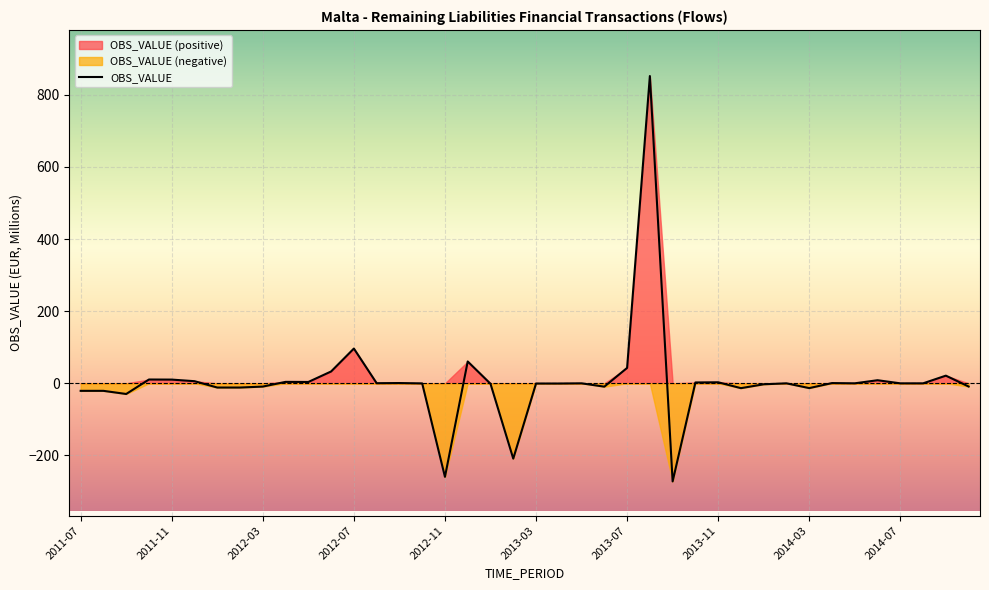

Reading left to right, list all the values displayed in this chart.

2011-07=-20.9	2011-08=-20.9	2011-09=-29.6	2011-10=10.6	2011-11=10.3	2011-12=5.9	2012-01=-11.7	2012-02=-11.7	2012-03=-9.0	2012-04=4.0	2012-05=3.7	2012-06=32.9	2012-07=96.4	2012-08=0.4	2012-09=0.8	2012-10=-0.2	2012-11=-259.2	2012-12=60.5	2013-01=-1.3	2013-02=-208.7	2013-03=-0.6	2013-04=-0.6	2013-05=-0.0	2013-06=-9.3	2013-07=42.7	2013-08=851.7	2013-09=-271.9	2013-10=2.4	2013-11=2.9	2013-12=-13.4	2014-01=-2.7	2014-02=-0.0	2014-03=-13.3	2014-04=0.7	2014-05=0.0	2014-06=8.6	2014-07=-0.1	2014-08=-0.0	2014-09=21.2	2014-10=-8.9